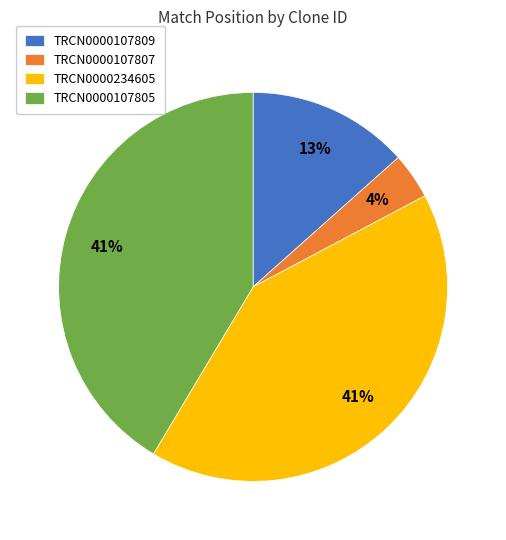

Which slice is the smallest?

TRCN0000107807